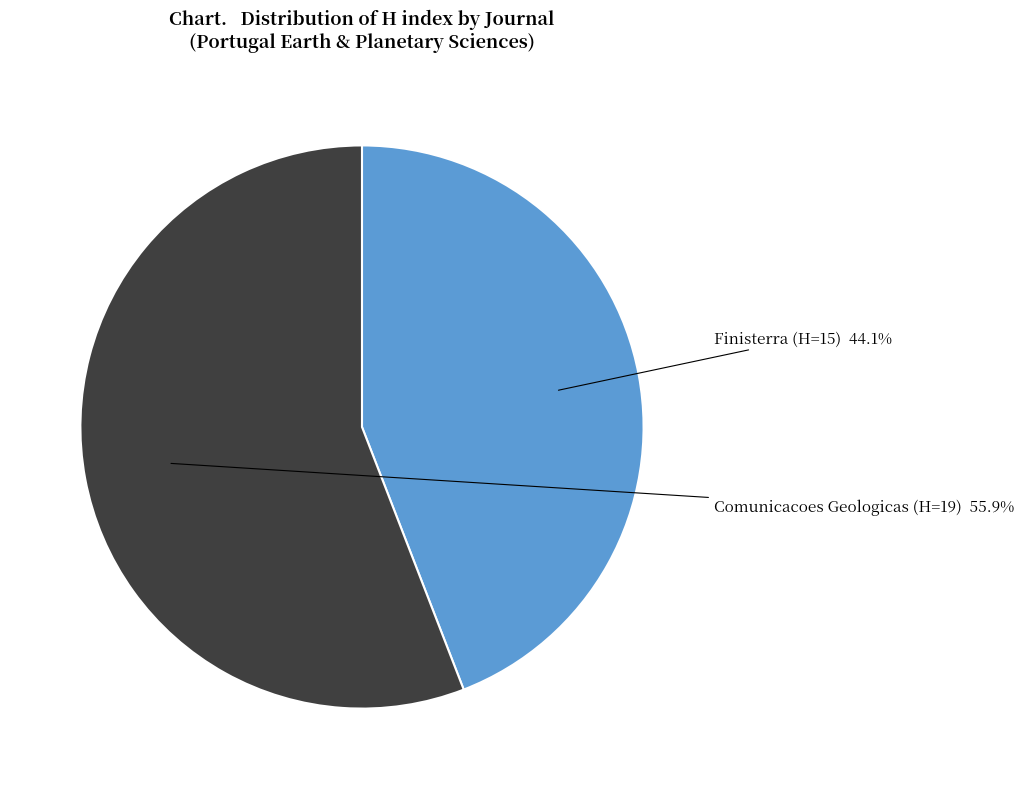

Approximately how many times larger is the value at Comunicacoes Geologicas (H=19) compared to Finisterra (H=15)?

1.3